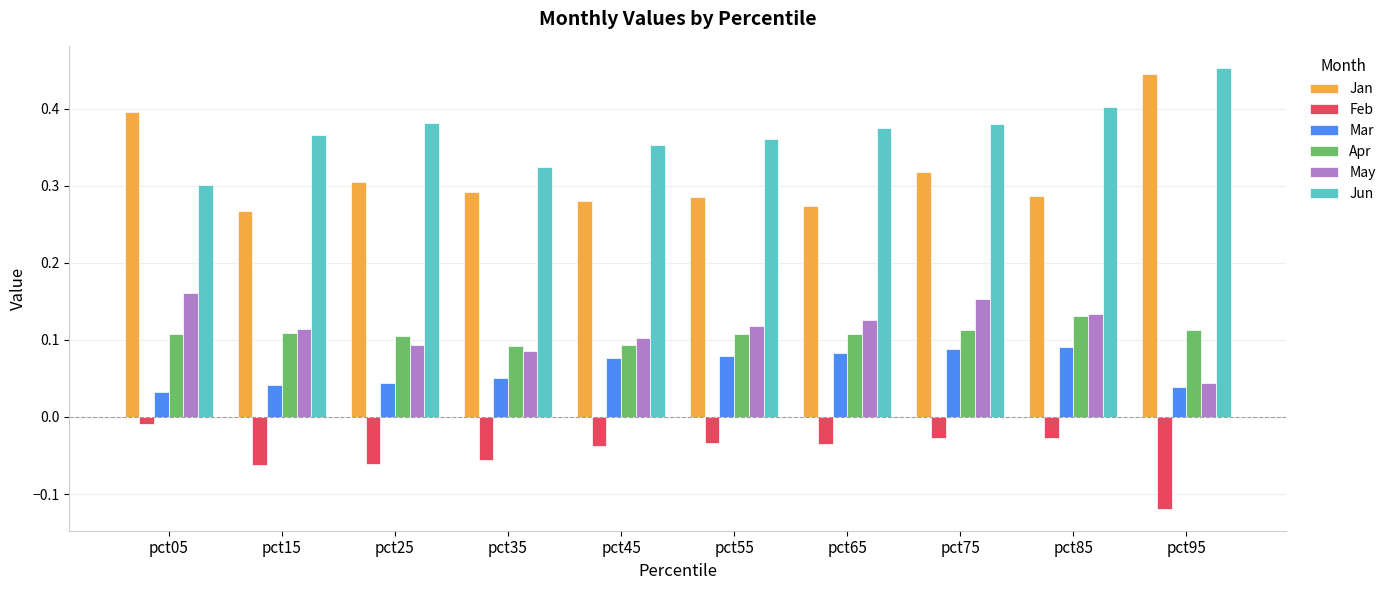

At which label is May closest to 0?

pct95